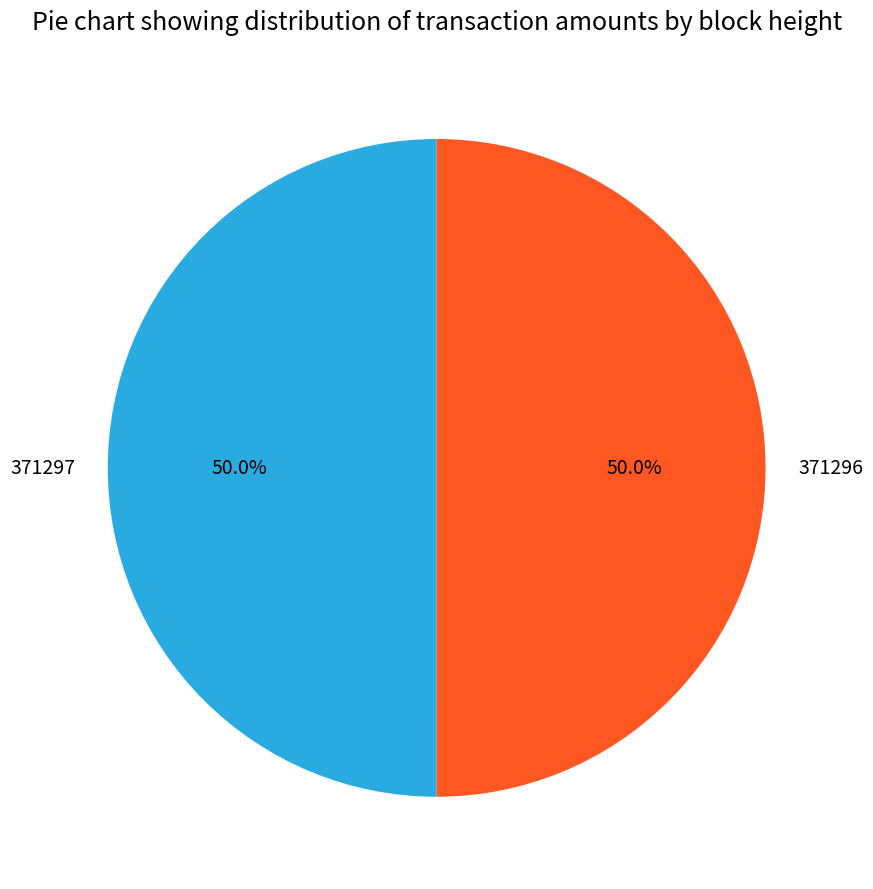

To the nearest percent, what portion does 371296 represent?

50%